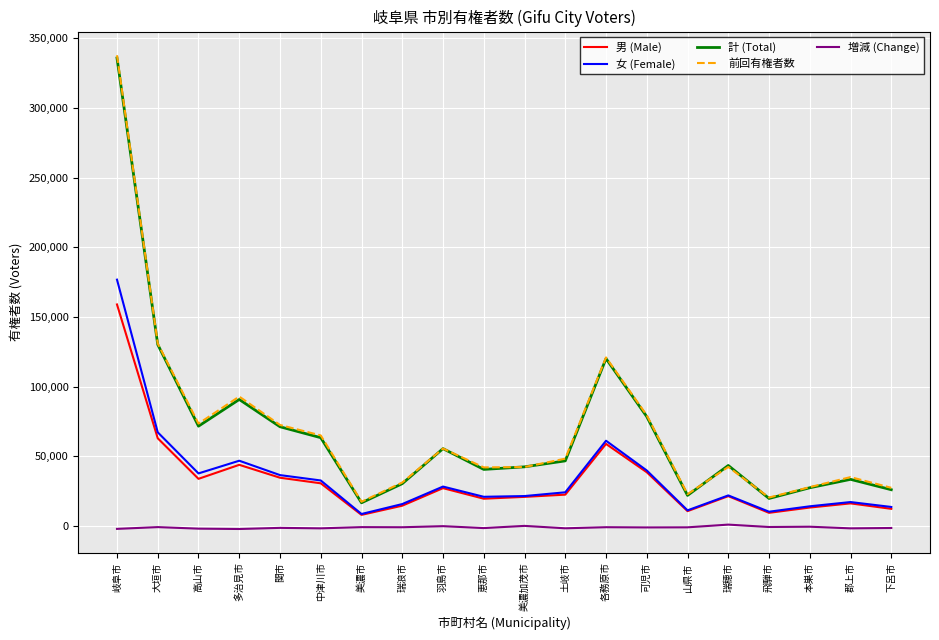

What is the average value of the 前回有権者数 series?

69334